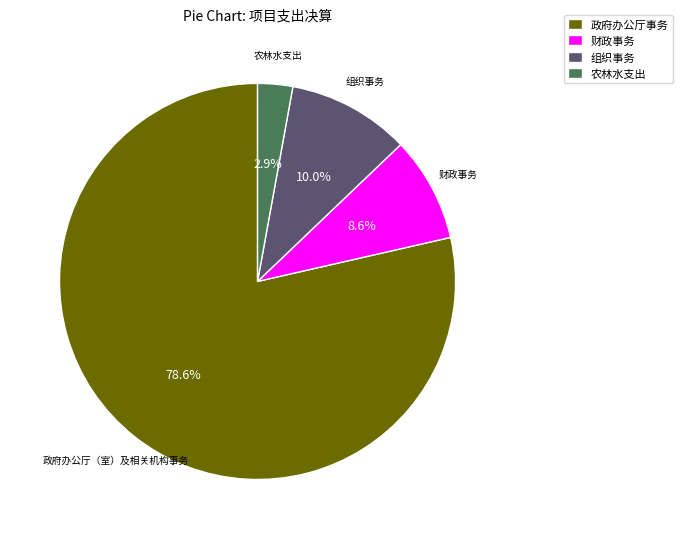

Does any single category account for the majority?

Yes